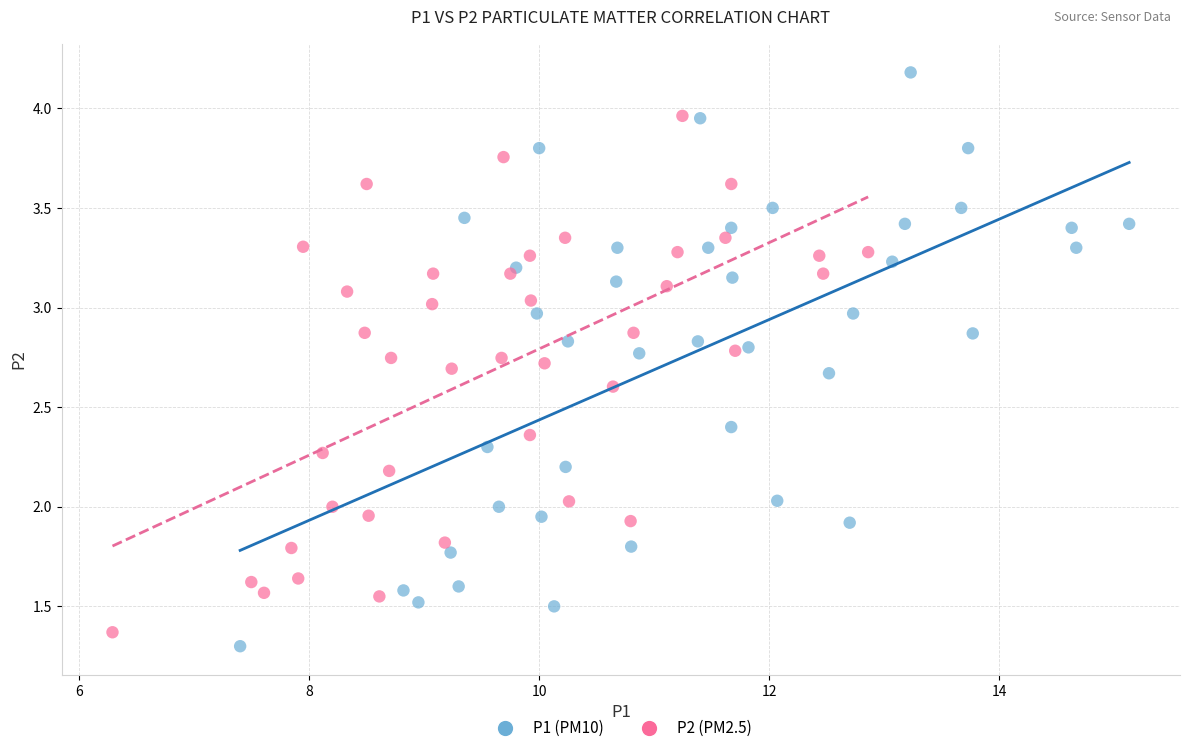

Which series contains the highest Y value?

P1 (PM10)